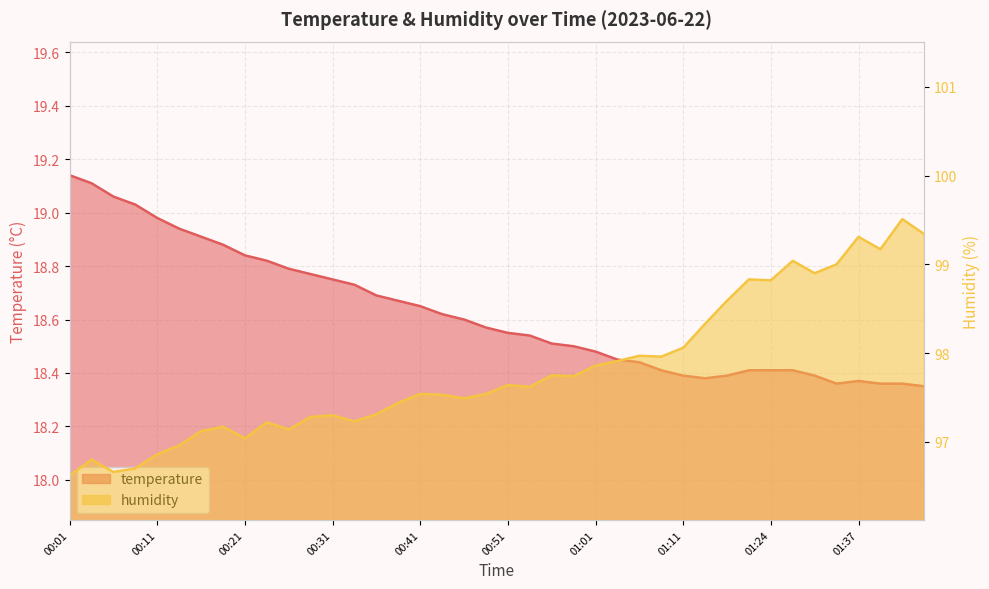

True or false: humidity has more than 2 interior local peaks.

True